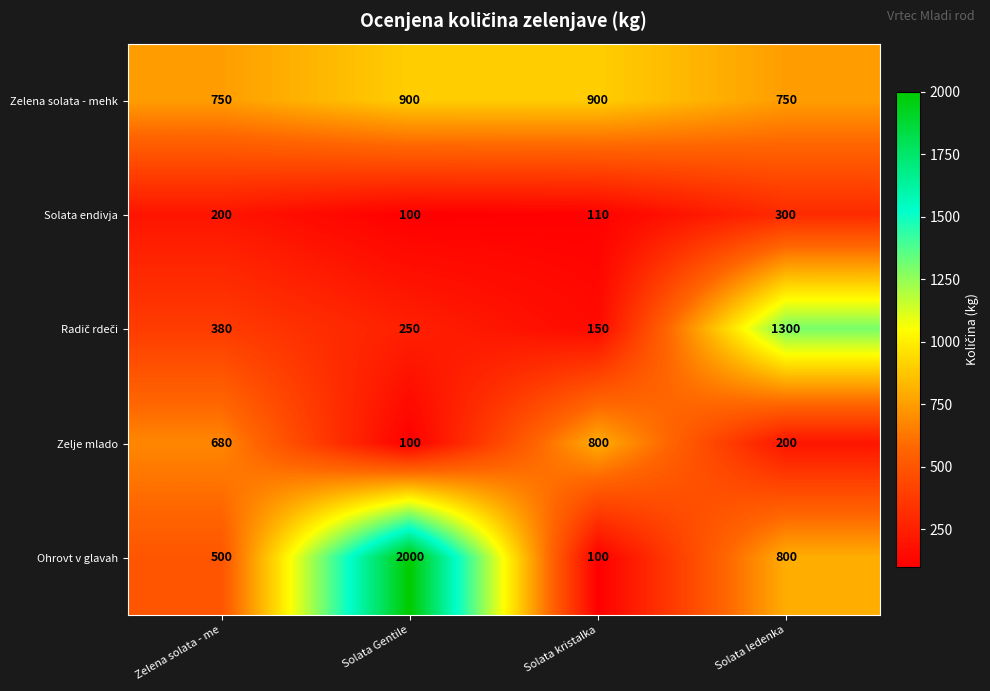

What is the difference between the highest and lowest values at Solata kristalka?

800